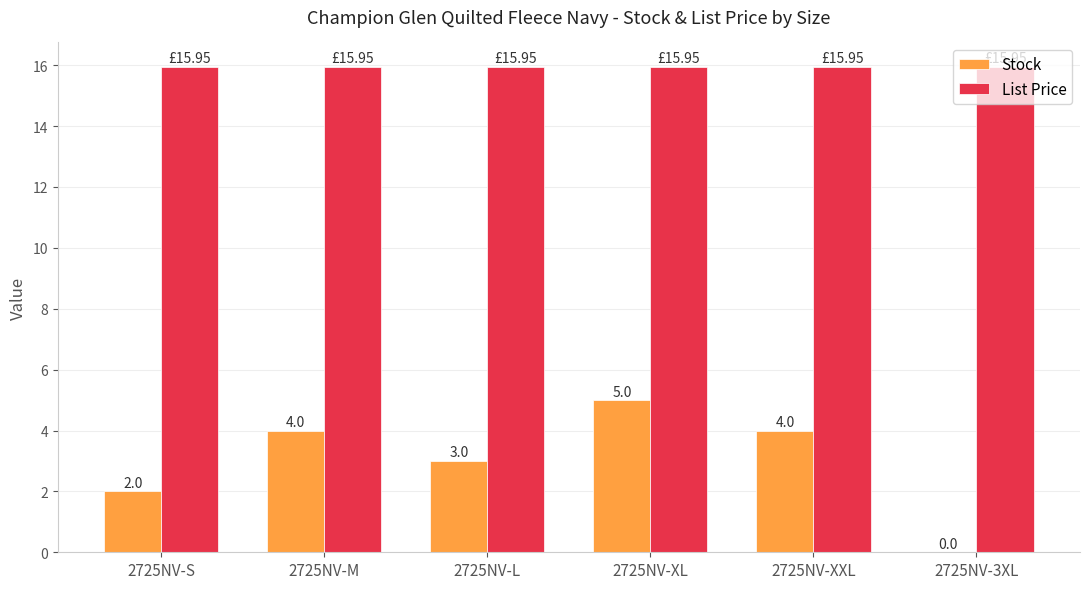

Between 2725NV-L and 2725NV-XXL, which series saw the biggest shift?

Stock